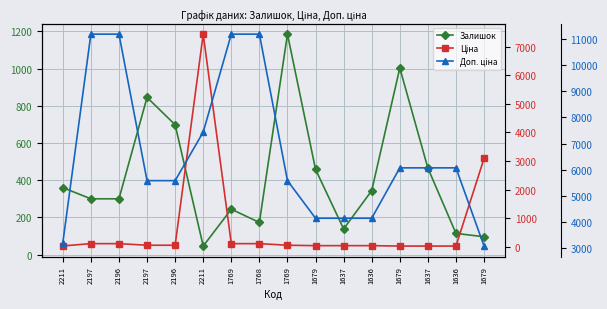

Which series changed the most between 2197 and 1679?

Доп. ціна